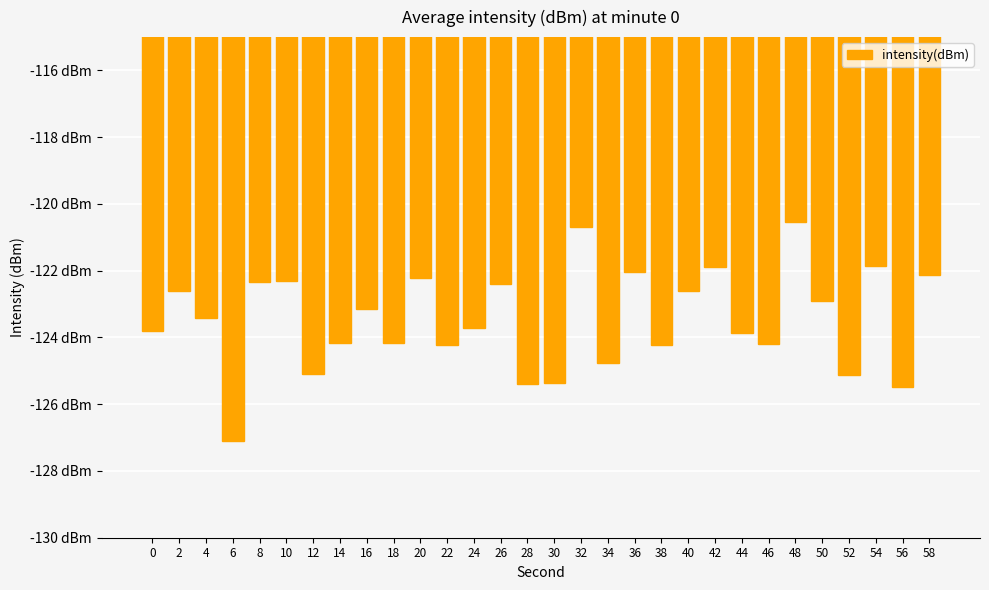

What is the value of the 28th bar from the left?

-121.9